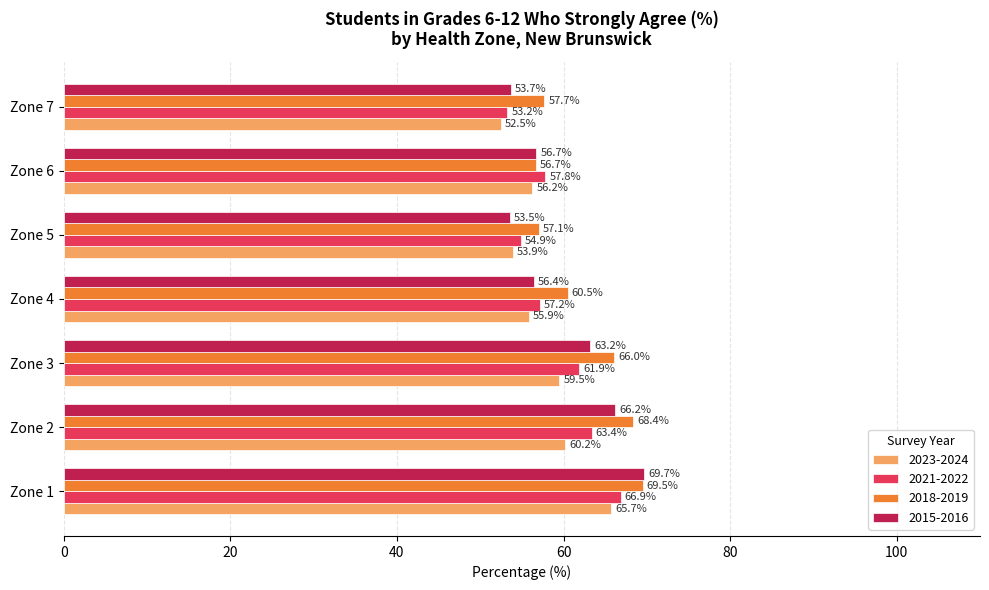

Which label corresponds to the smallest value in the chart?

Zone 7